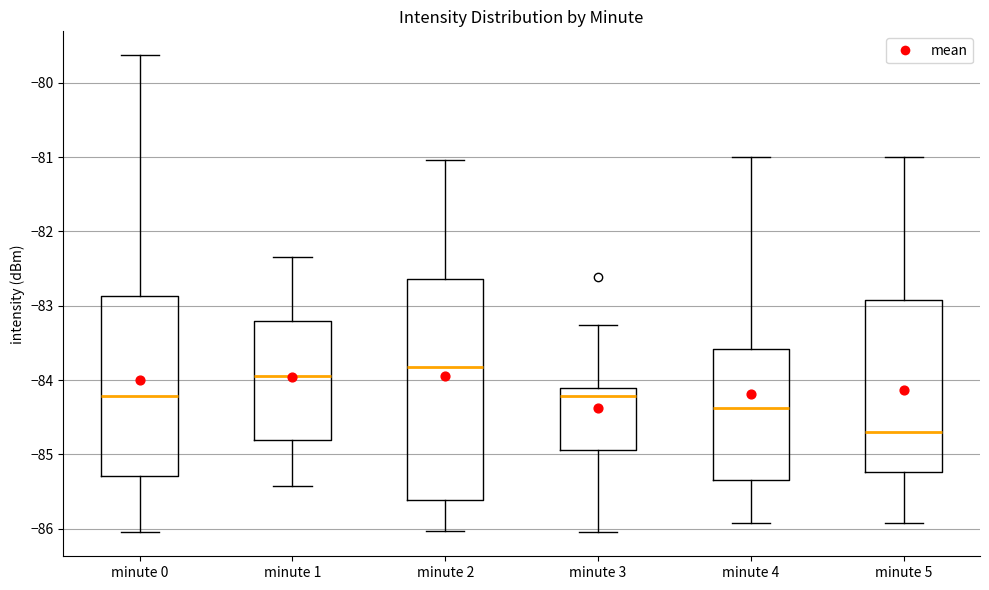

Reading left to right, read every box against the y-axis: the position of its median line, the range the box covers, and the ends of its whiskers. The values are not printed on the chart, so give them approximately, as read against the axis.

minute 0: median -84.2, box -85.3 to -82.9, whiskers -86.0 to -79.6
minute 1: median -83.9, box -84.8 to -83.2, whiskers -85.4 to -82.3
minute 2: median -83.8, box -85.6 to -82.6, whiskers -86.0 to -81.0
minute 3: median -84.2, box -84.9 to -84.1, whiskers -86.0 to -83.3
minute 4: median -84.4, box -85.3 to -83.6, whiskers -85.9 to -81.0
minute 5: median -84.7, box -85.2 to -82.9, whiskers -85.9 to -81.0